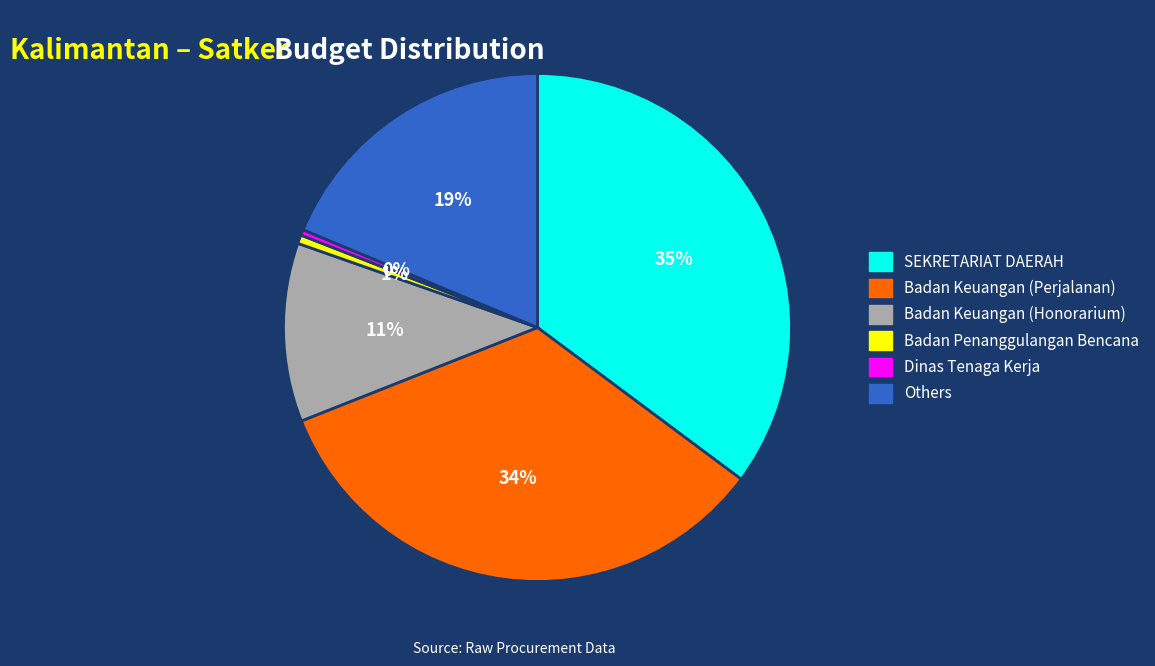

To the nearest percent, what is the average slice percentage?

17%